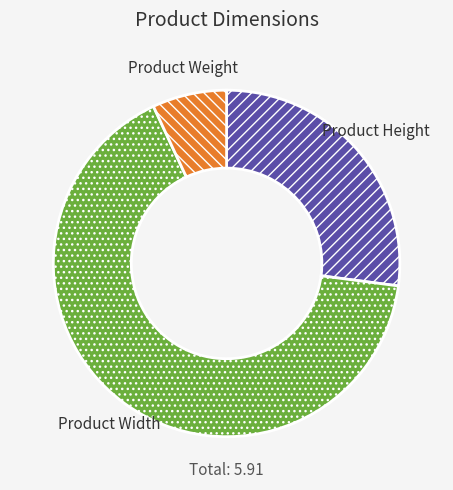

How many slices are in this pie chart?

3